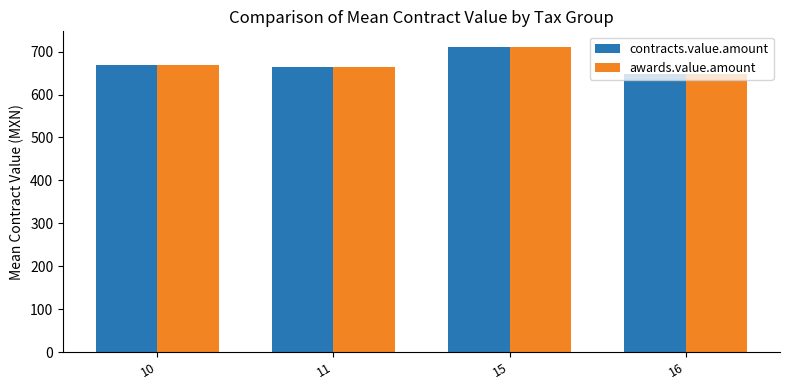

What is the maximum value for contracts.value.amount?

711.6